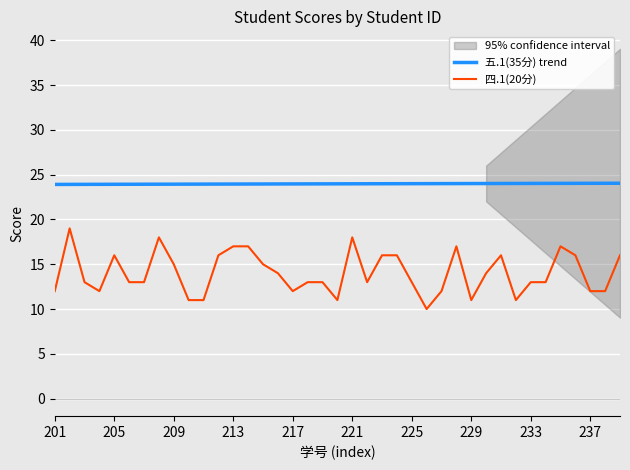

True or false: 四.1(20分) and 五.1(35分) trend cross at least once.

False